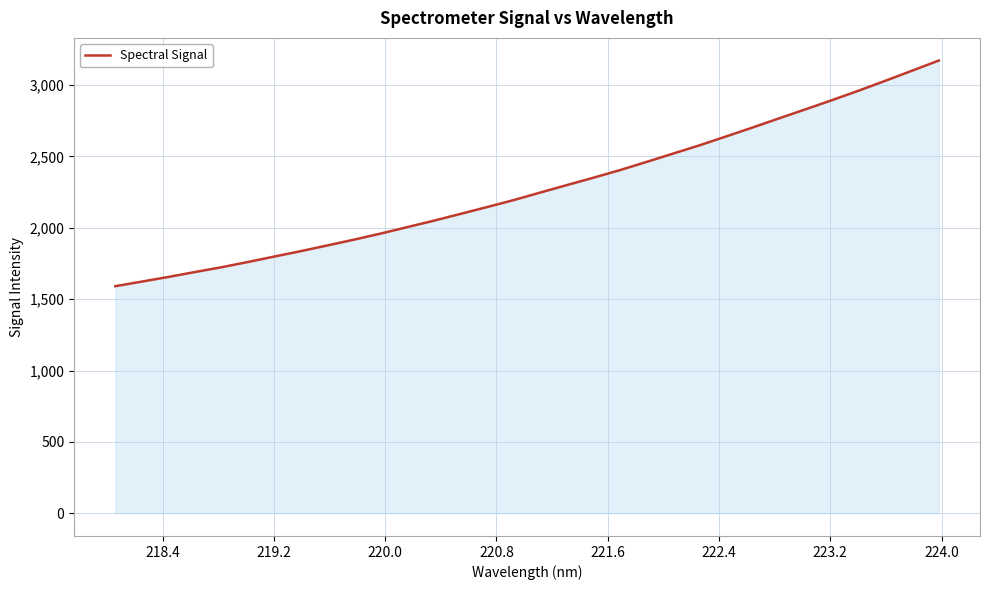

Reading right to left, extract all data points from this chart.

3171.7	3101.2	3031.0	2962.1	2895.9	2831.5	2767.9	2703.6	2641.0	2578.8	2520.6	2462.2	2404.8	2351.5	2299.9	2247.7	2194.9	2146.1	2098.2	2050.8	2005.7	1960.6	1918.1	1877.5	1837.6	1799.5	1761.0	1724.0	1690.4	1655.9	1623.3	1591.1